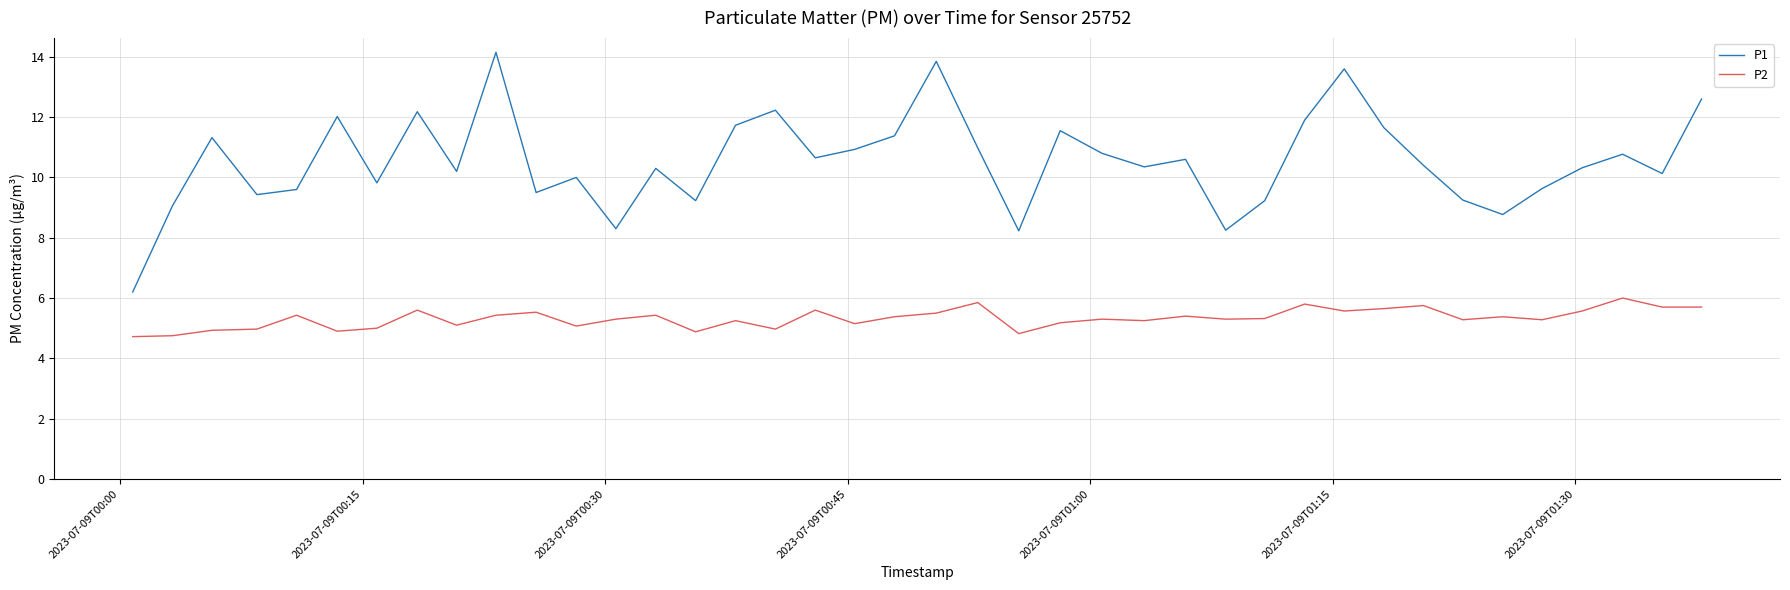

In P1, how many points are lower than both neighbors (excluding endpoints)?

12